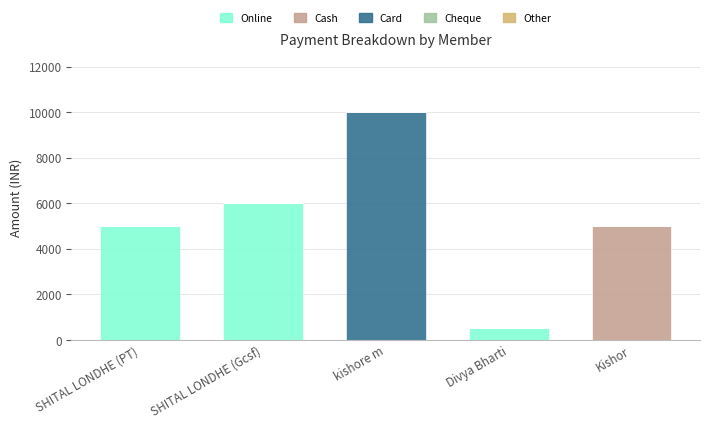

What value does the Online series have at SHITAL LONDHE (PT)?

5000